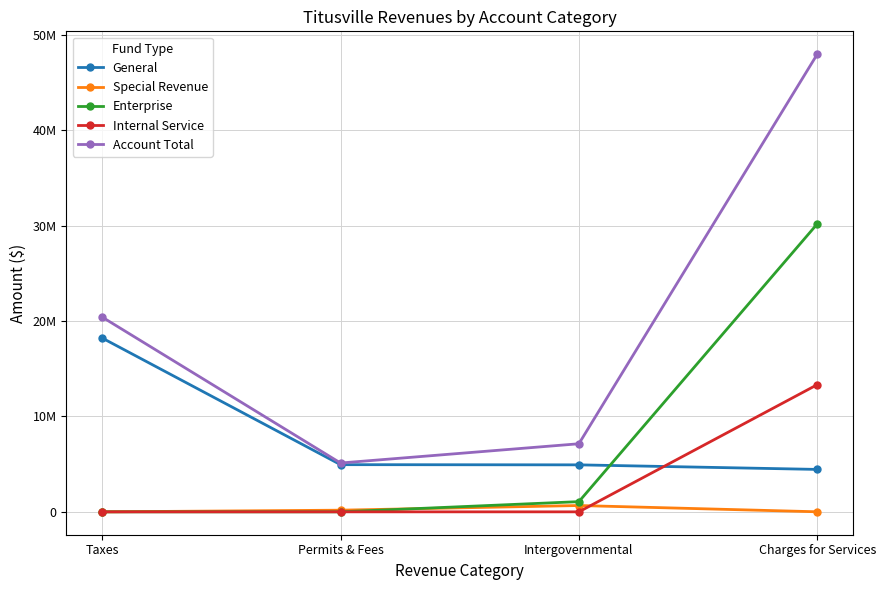

Is it true that Special Revenue equals -238815 at Taxes?

False